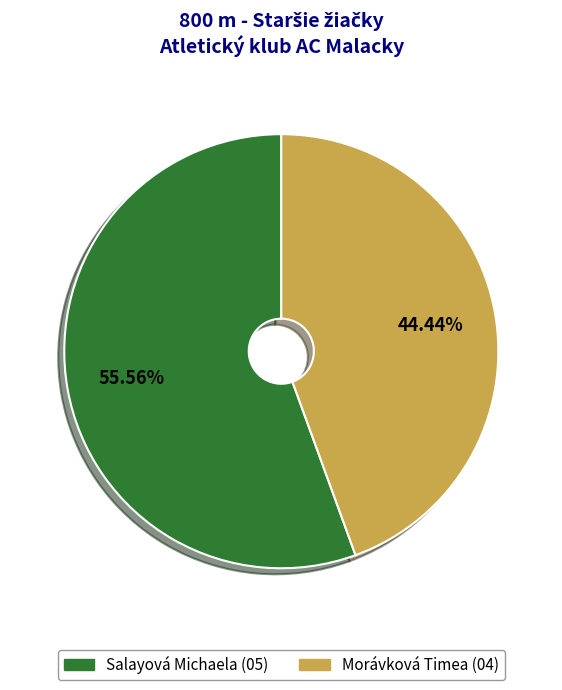

The Morávková Timea slice represents 35% of the pie. True or false?

False